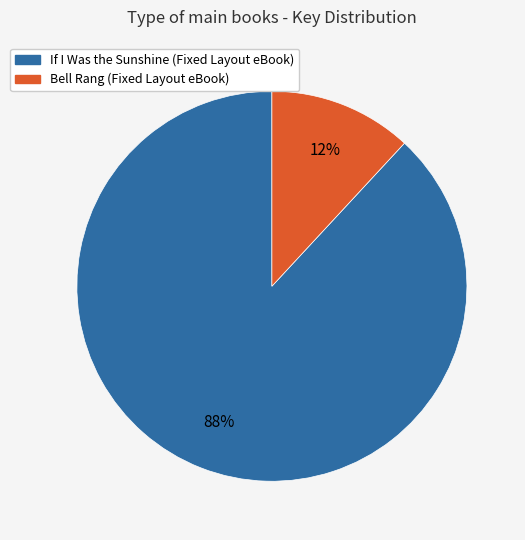

Is it true that Bell Rang (Fixed Layout eBook) is 21% of the pie?

False